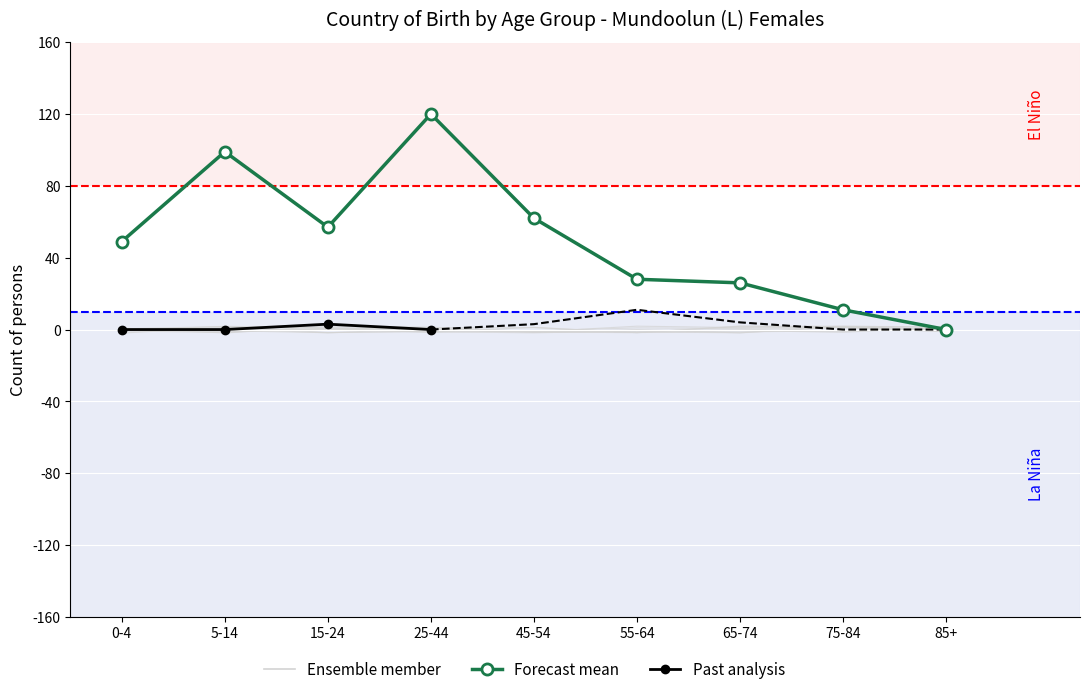

Which has a higher value, 85+ or 45-54?

45-54